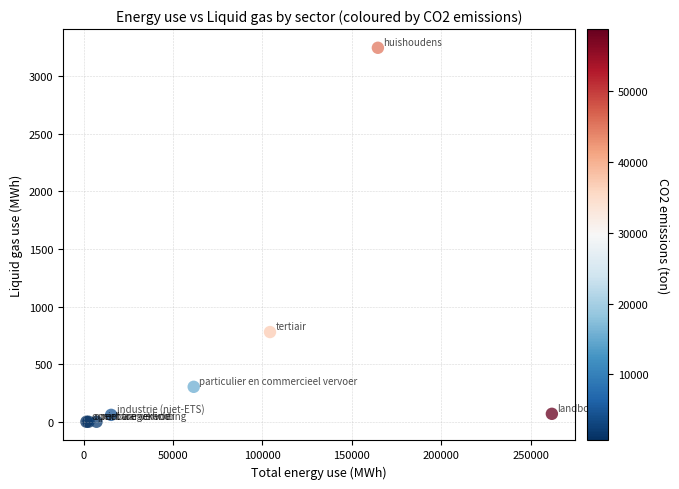

What Y value in the scatter plot is closest to 1624?

779.2